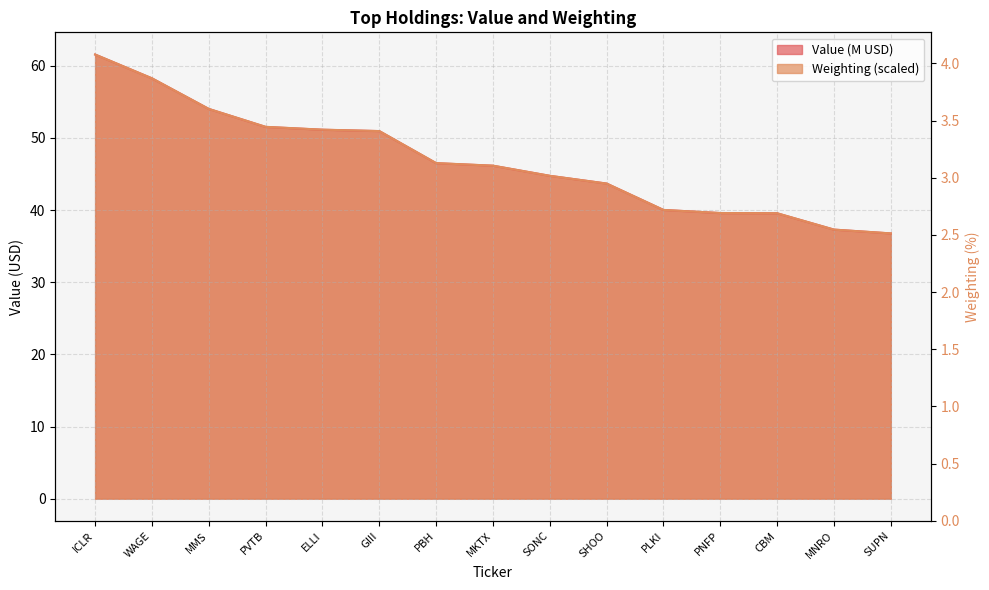

Which series changed the most between MMS and CBM?

Value (M)